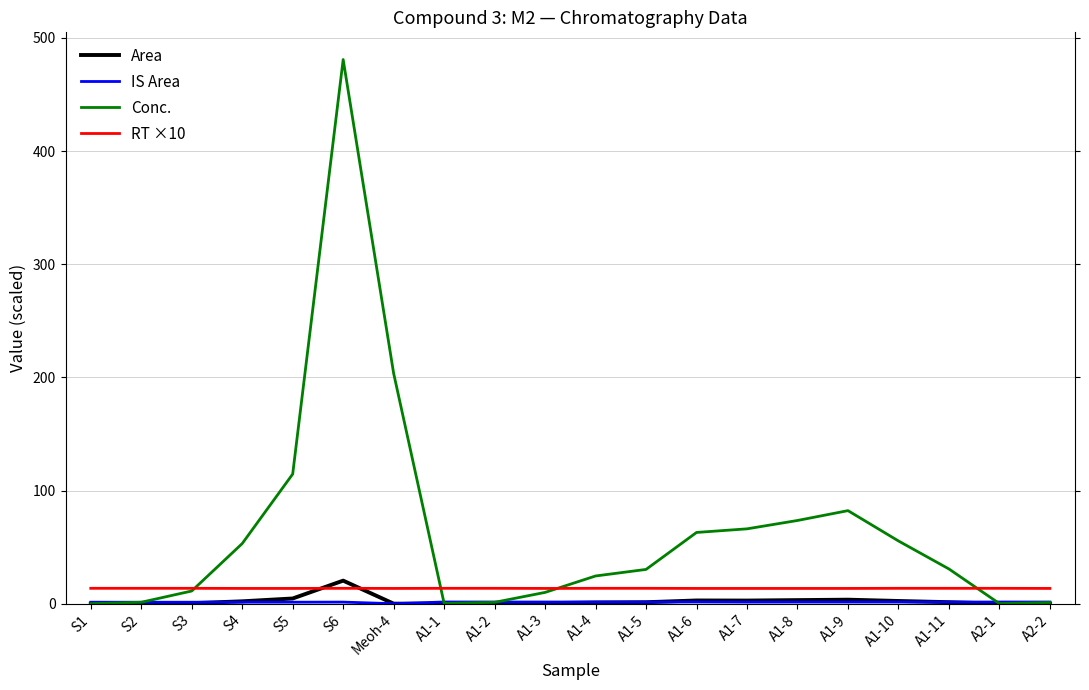

Which series ends up on top after the final intersection of Area and RT ×10?

RT ×10